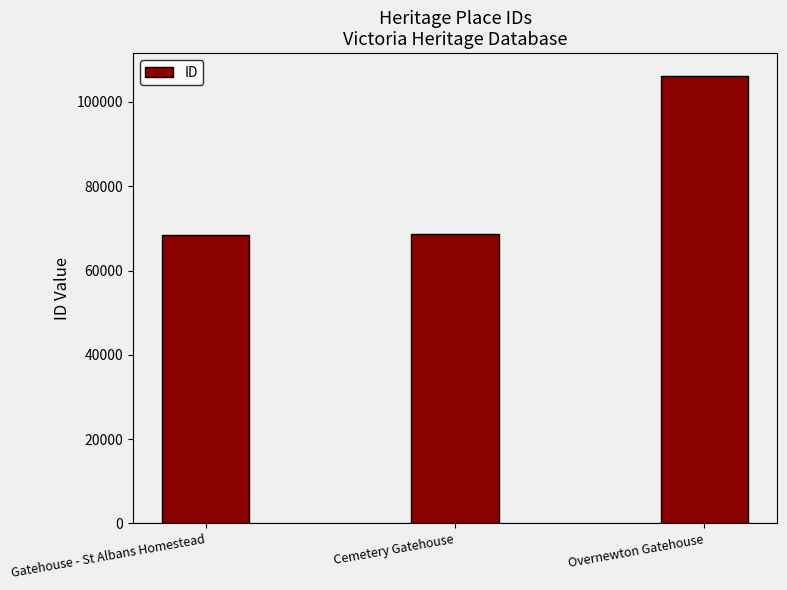

The value at Gatehouse - St Albans Homestead is 68463. True or false?

True